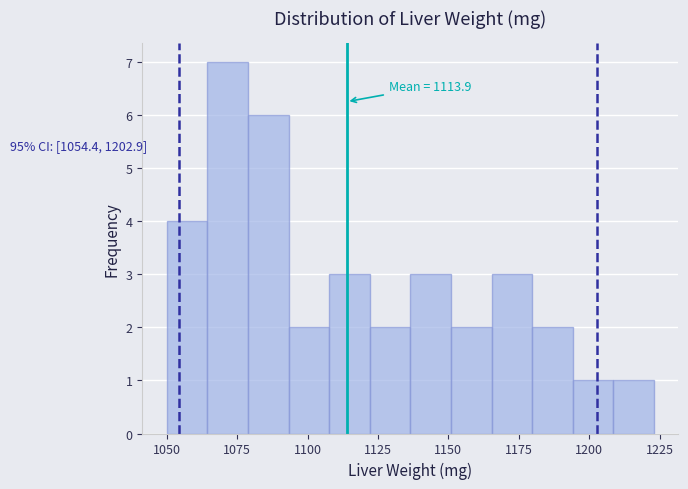

Around what value on the x-axis is the tallest bar? Give the approximate position of its centre, as read against the axis.

1070